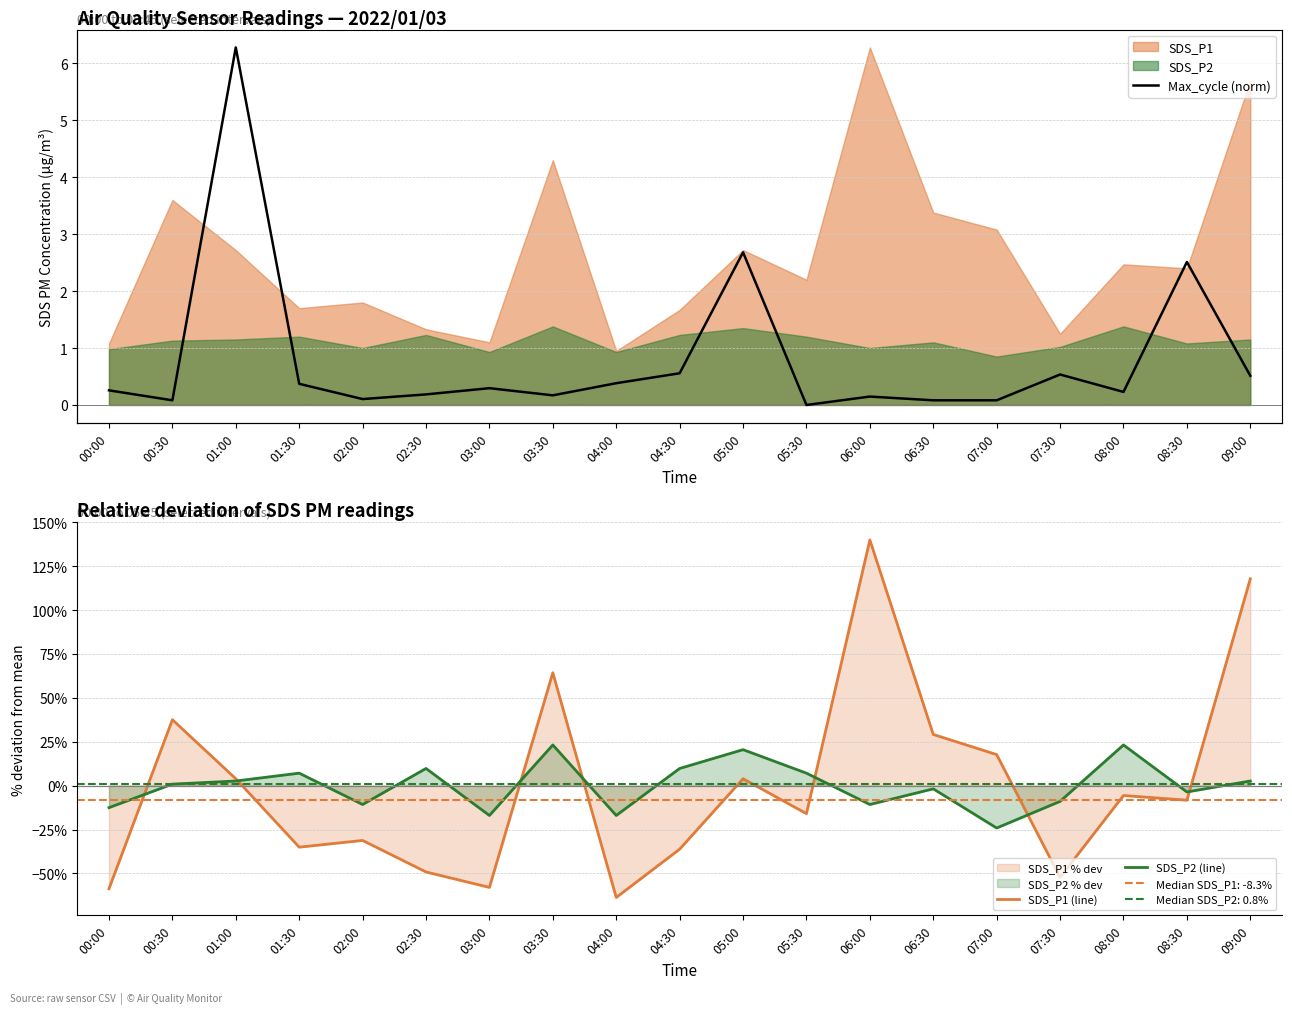

Reading left to right, list all the values displayed in this chart.

SDS_P1 (line): 00:00=-58.7	00:30=37.5	01:00=3.9	01:30=-35.0	02:00=-31.2	02:30=-49.2	03:00=-58.0	03:30=64.3	04:00=-63.7	04:30=-36.2	05:00=3.9	05:30=-15.9	06:00=139.9	06:30=29.1	07:00=17.7	07:30=-52.2	08:00=-5.6	08:30=-8.3	09:00=117.8
SDS_P2 (line): 00:00=-12.5	00:30=0.8	01:00=2.6	01:30=7.1	02:00=-10.8	02:30=9.8	03:00=-17.0	03:30=23.2	04:00=-17.0	04:30=9.8	05:00=20.5	05:30=7.1	06:00=-10.8	06:30=-1.8	07:00=-24.1	07:30=-9.0	08:00=23.2	08:30=-3.6	09:00=2.6
Max_cycle (norm): 00:00=0.4	00:30=0.1	01:00=8.8	01:30=0.5	02:00=0.1	02:30=0.3	03:00=0.4	03:30=0.2	04:00=0.5	04:30=0.8	05:00=3.8	05:30=0.0	06:00=0.2	06:30=0.1	07:00=0.1	07:30=0.7	08:00=0.3	08:30=3.5	09:00=0.7